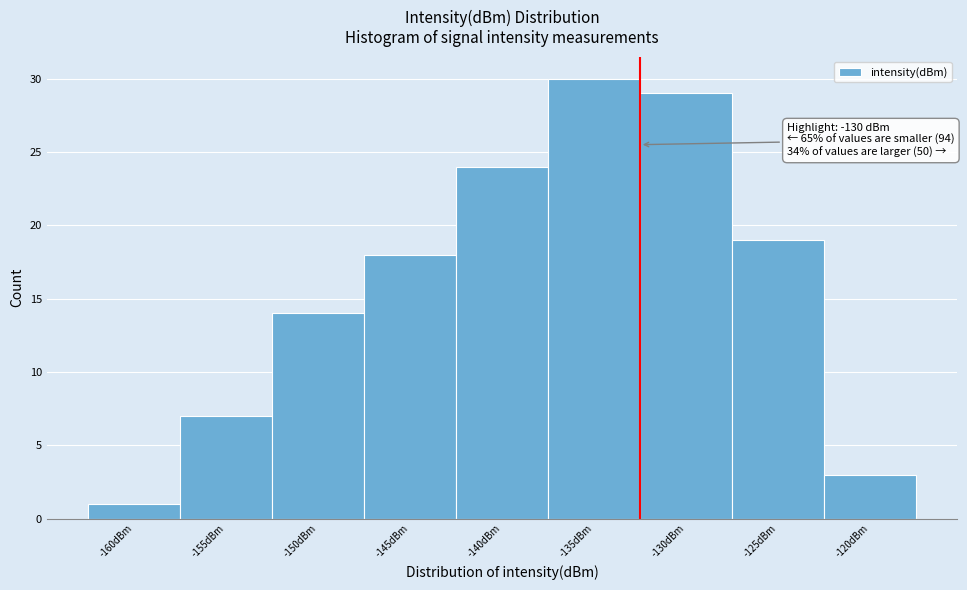

Reading right to left, transcribe all the data shown in this chart.

-120dBm=3	-125dBm=19	-130dBm=29	-135dBm=30	-140dBm=24	-145dBm=18	-150dBm=14	-155dBm=7	-160dBm=1